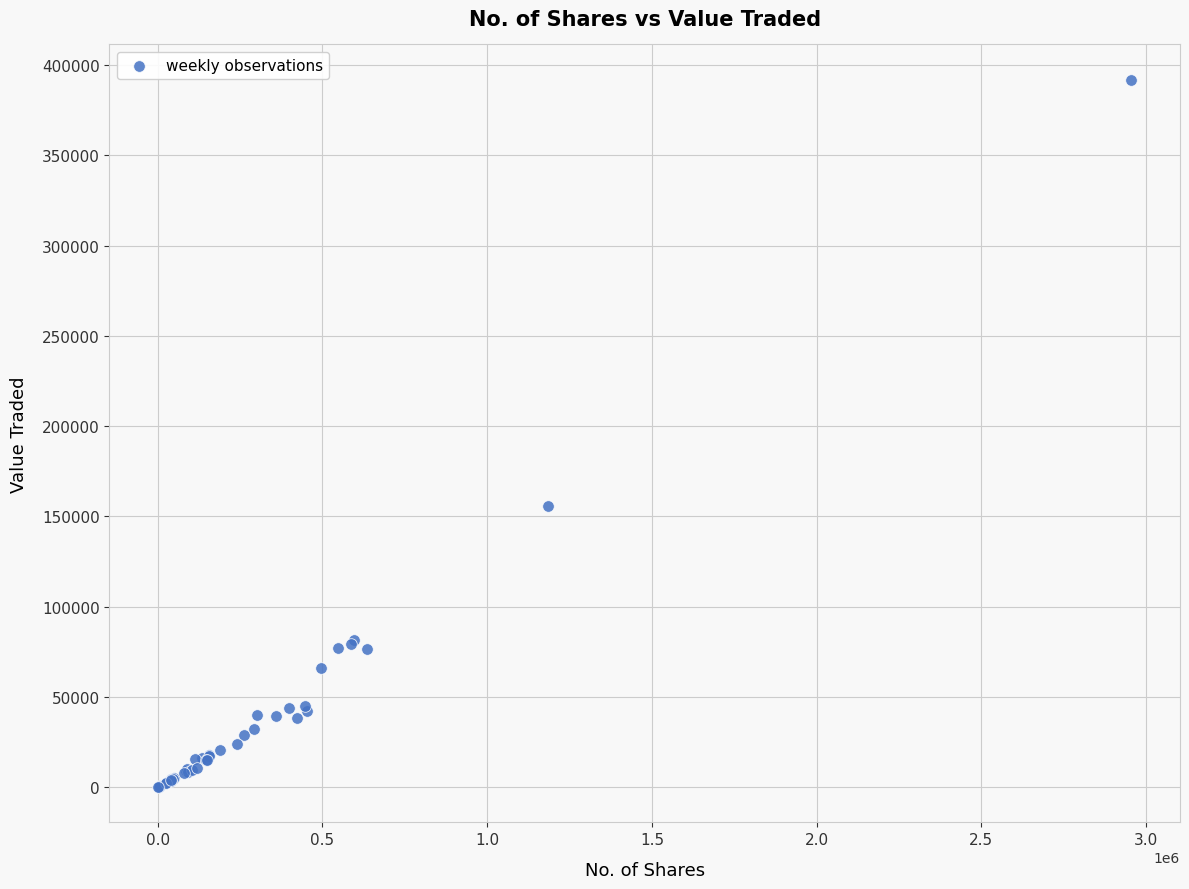

What Y value in the scatter plot is closest to 195945?

155685